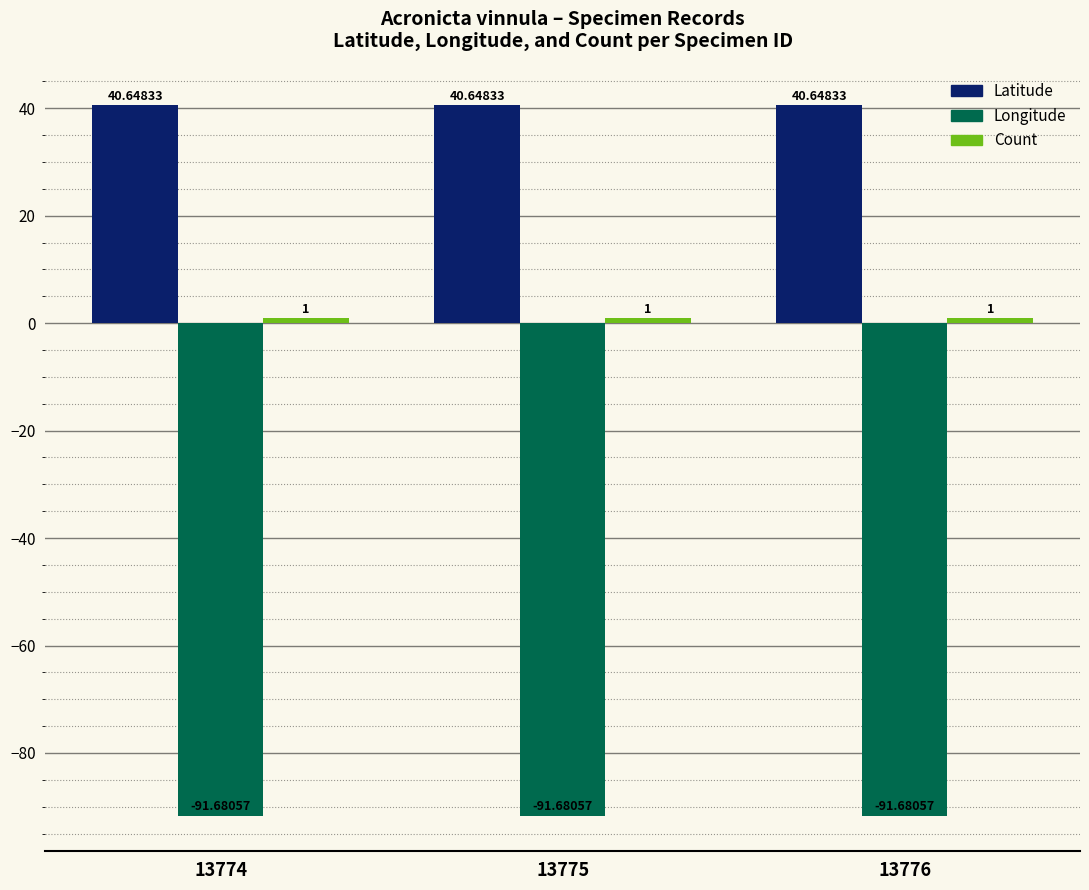

How many bars are there in total?

9